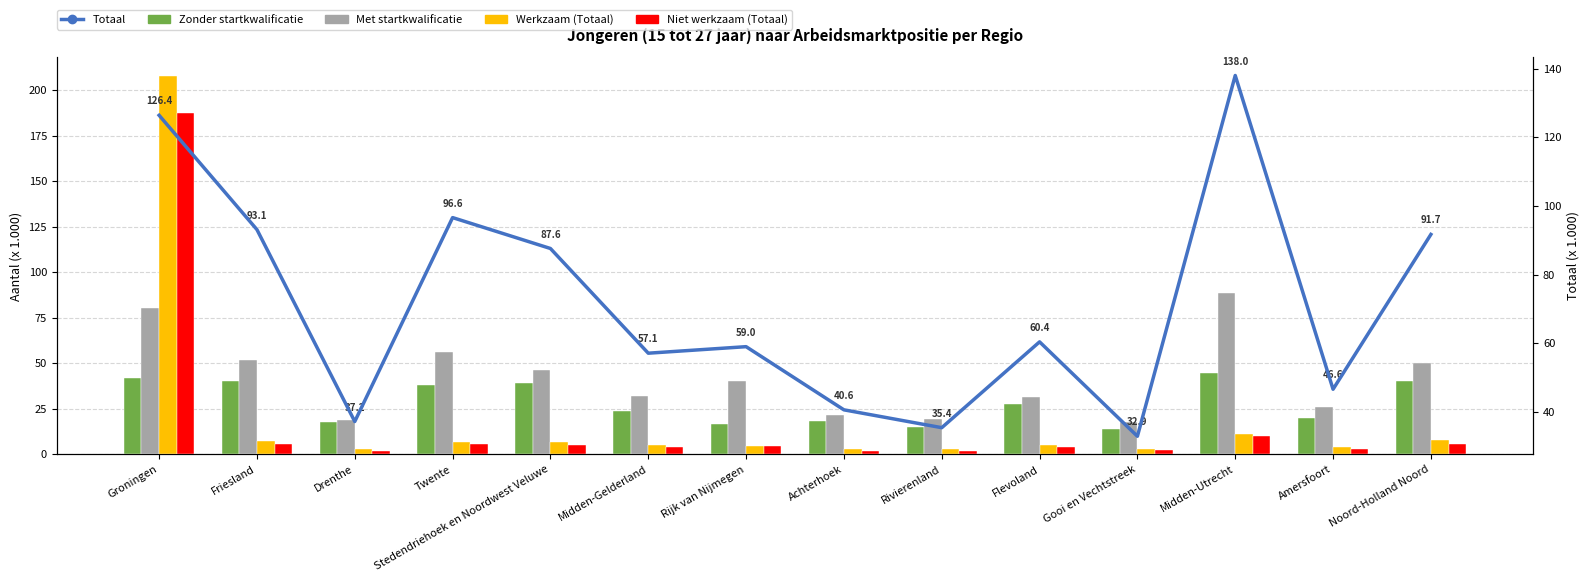

Is the value of Totaal at Midden-Gelderland greater than the value of Niet werkzaam (Totaal) at Twente?

Yes